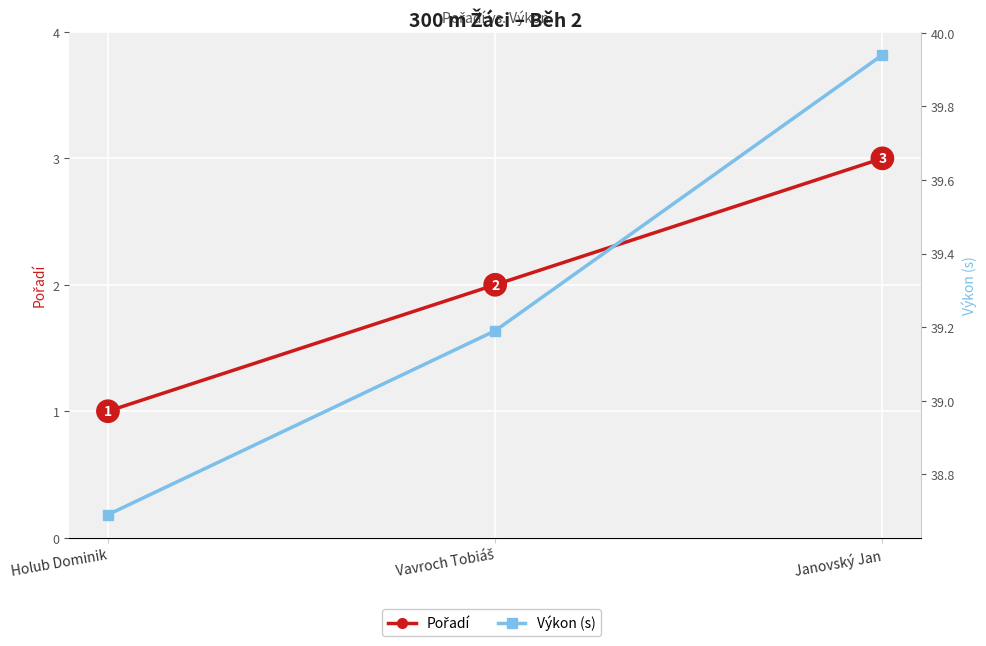

What are all the series names shown in the legend?

Pořadí, Výkon (s)